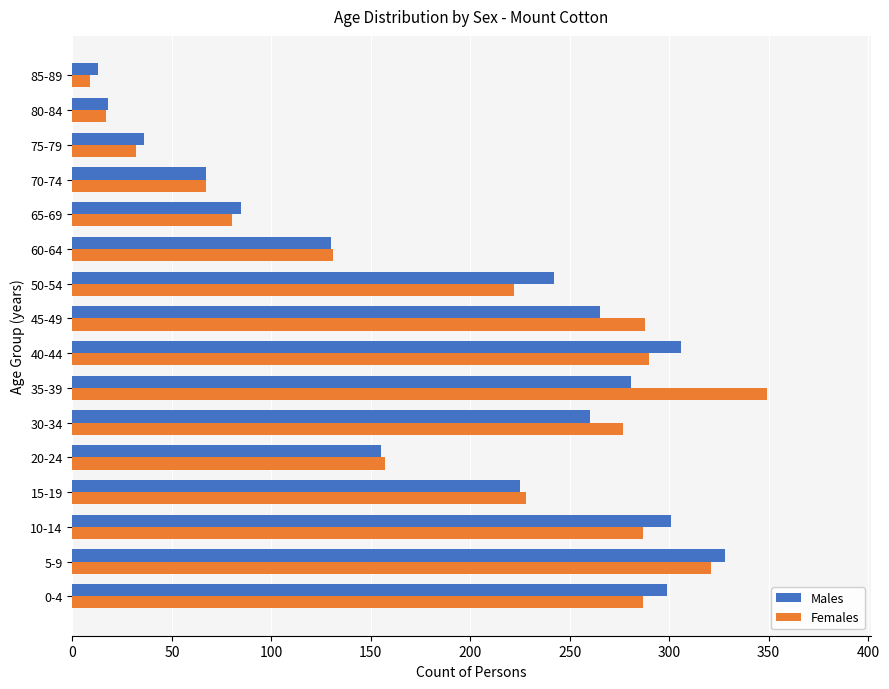

What is the average value of the Females series?

190